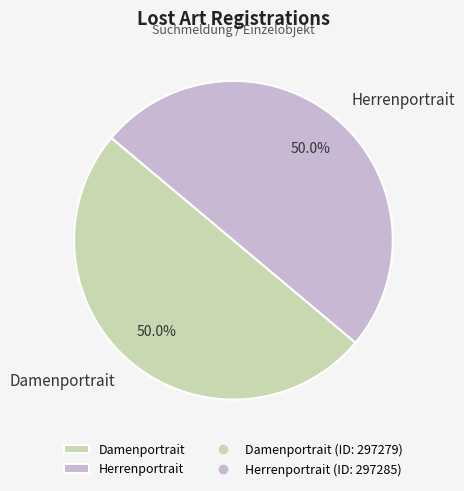

Count the number of slices in the pie.

2